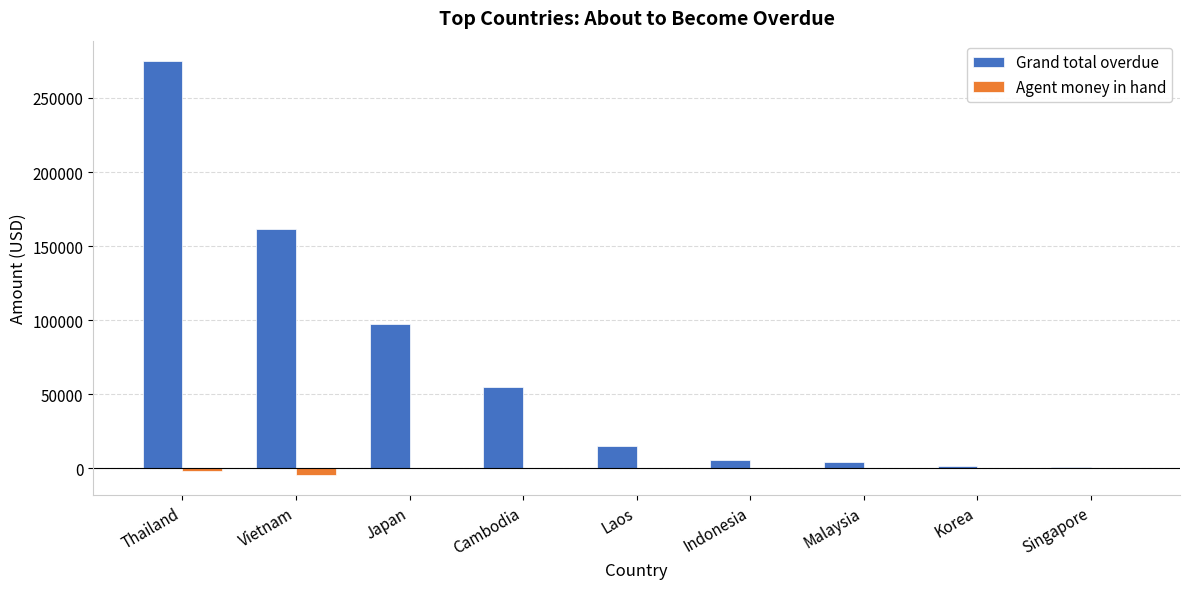

What is the greatest value displayed?

274748.9